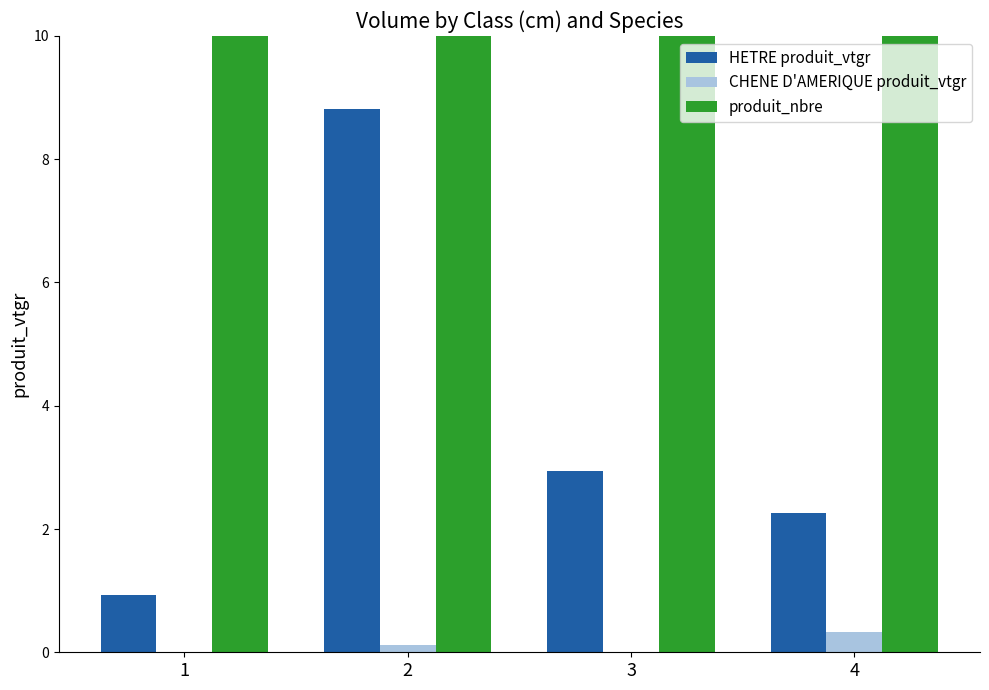

Reading left to right, list all the values displayed in this chart.

HETRE produit_vtgr: 1=0.9	2=8.8	3=2.9	4=2.3
CHENE D'AMERIQUE produit_vtgr: 1=0.0	2=0.1	3=0.0	4=0.3
produit_nbre: 1=28.0	2=119.0	3=18.0	4=10.0